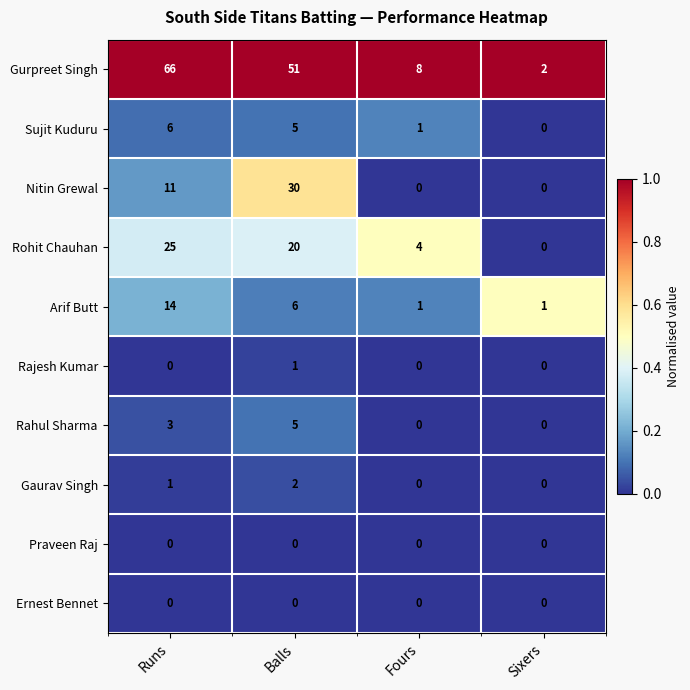

Read the Sujit Kuduru value at Runs.

6